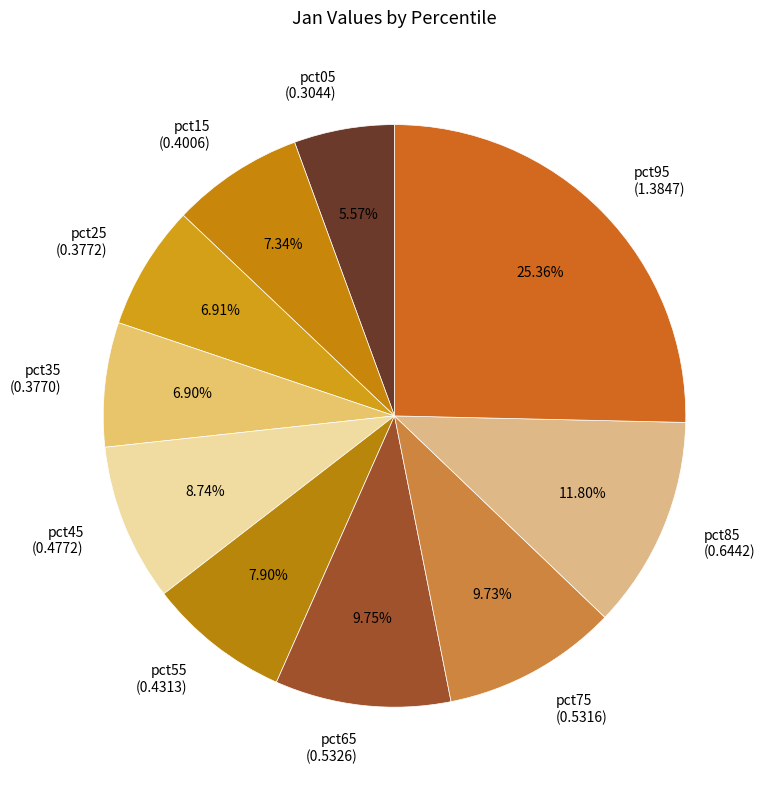

The pct75 slice represents 1% of the pie. True or false?

False